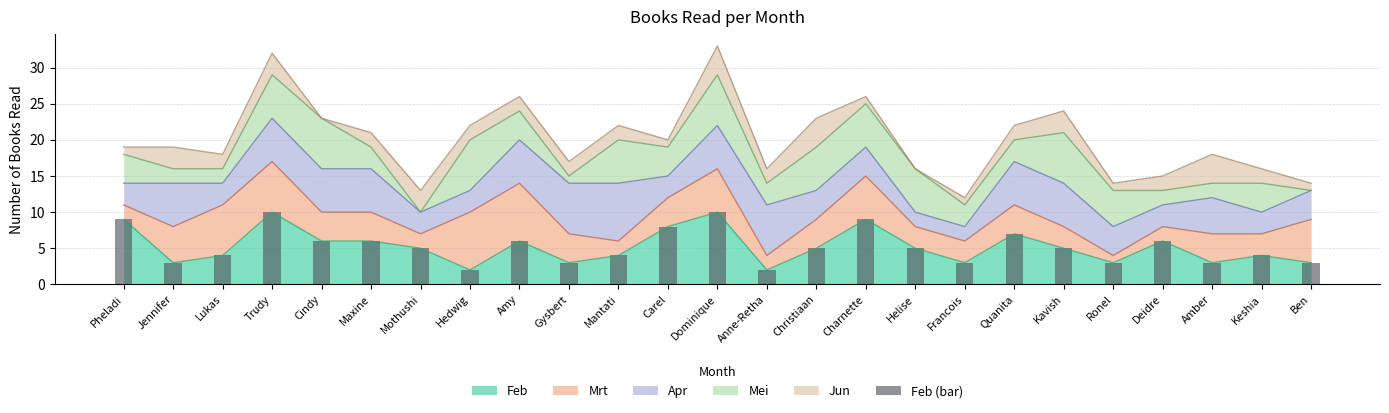

Read the value at Gysbert.

3